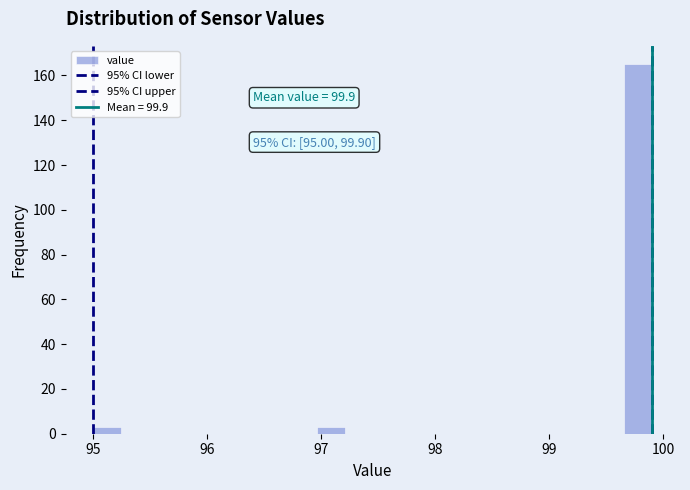

Around what value on the x-axis is the tallest bar? Give the approximate position of its centre, as read against the axis.

99.8